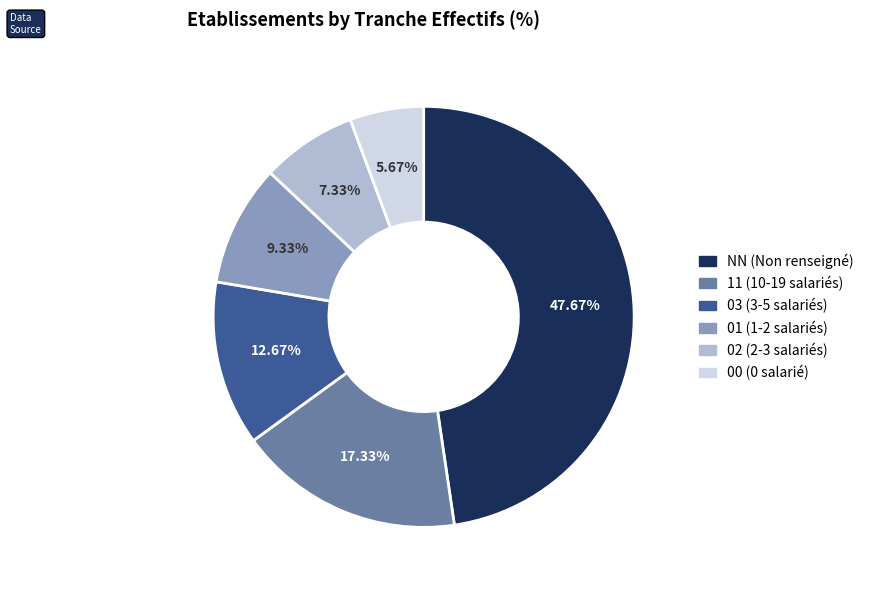

True or false: 03 accounts for 22% of the total.

False